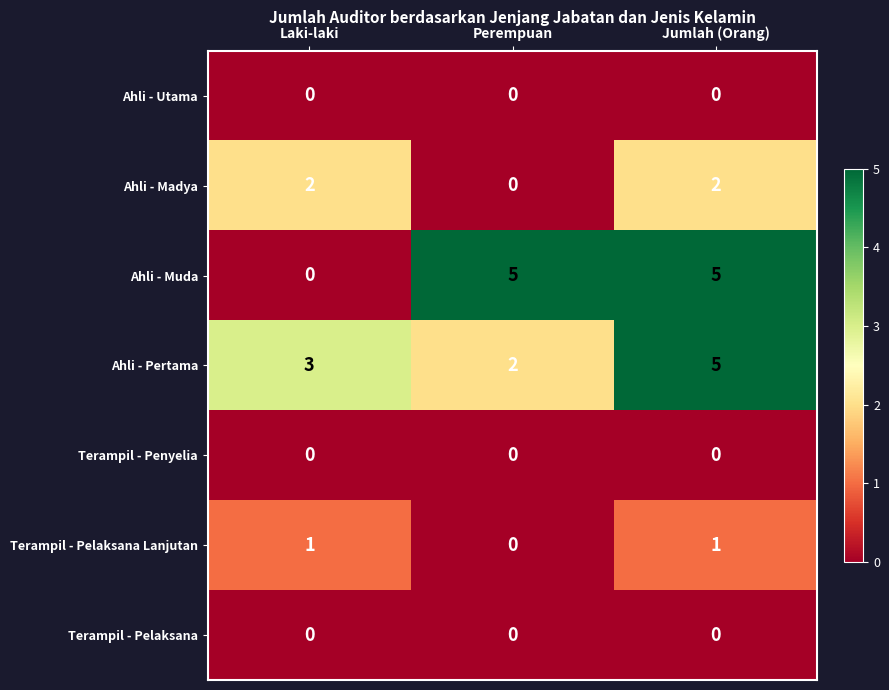

What is the approximate value of Ahli - Muda at Jumlah (Orang)?

5